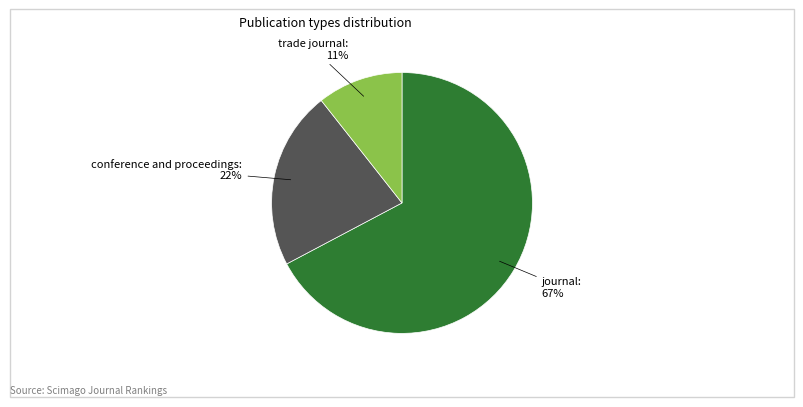

To the nearest percent, what is the average slice percentage?

33%